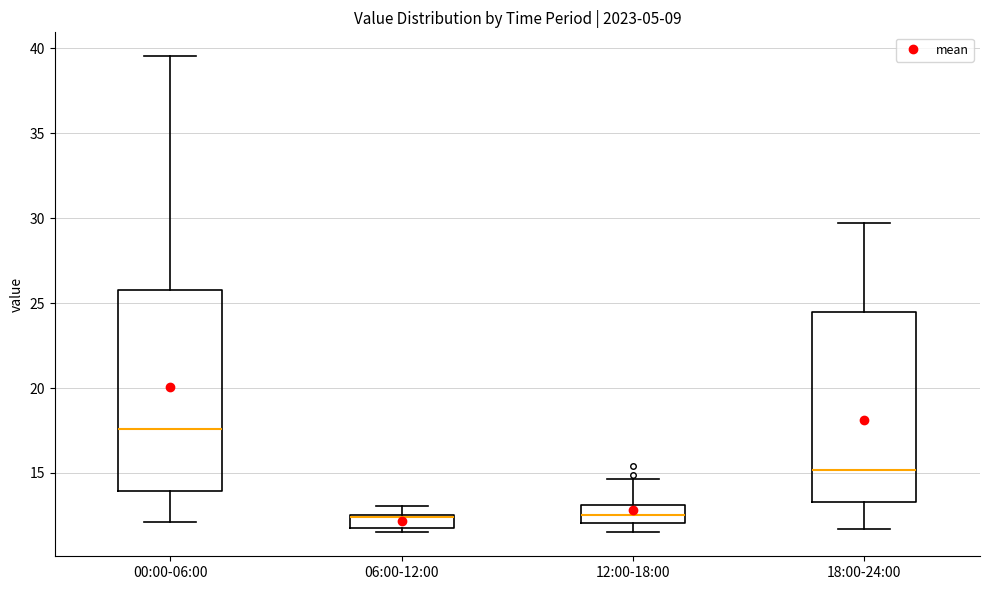

Where is the lower edge of the box for 06:00-12:00 on the y-axis? The values are not printed on the chart, so give them approximately, as read against the axis.

12.0